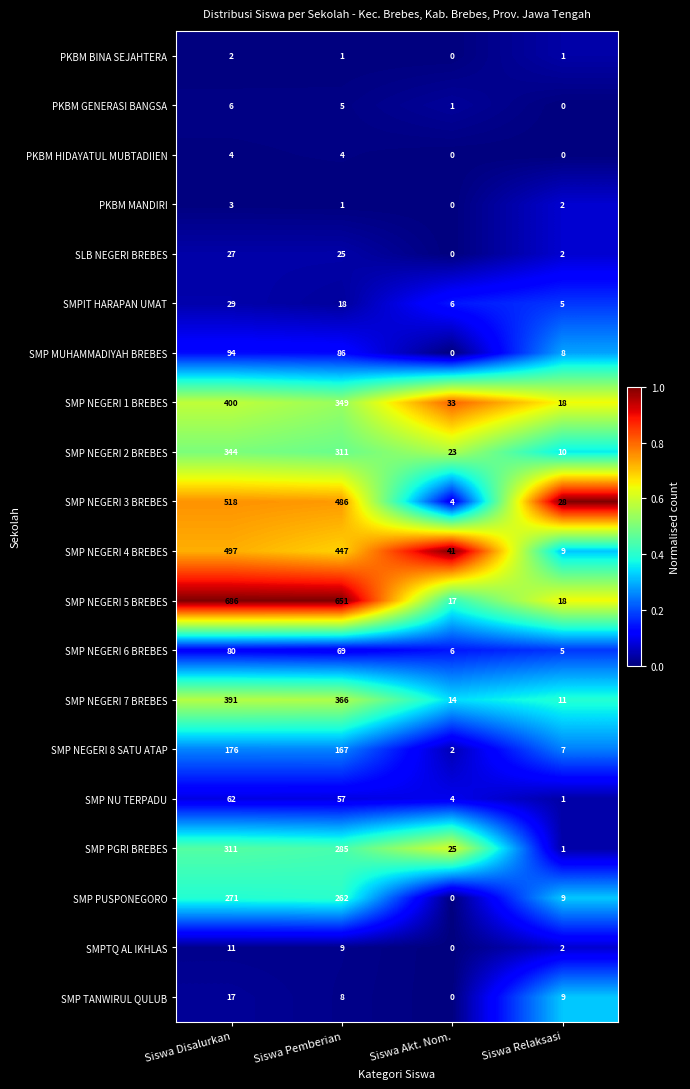

Is the value of SMP NEGERI 5 BREBES at Siswa Pemberian greater than the value of SMP NEGERI 1 BREBES at Siswa Pemberian?

Yes